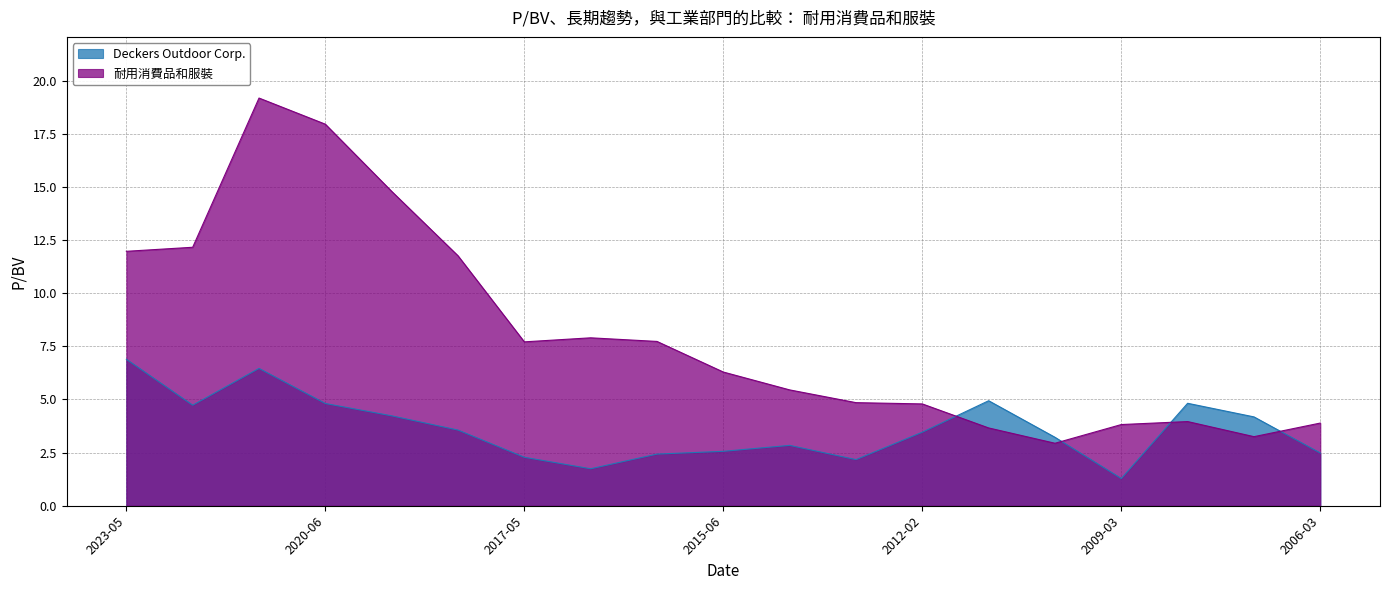

What is the value of the 耐用消費品和服裝 point at the 8th from the left?

7.9